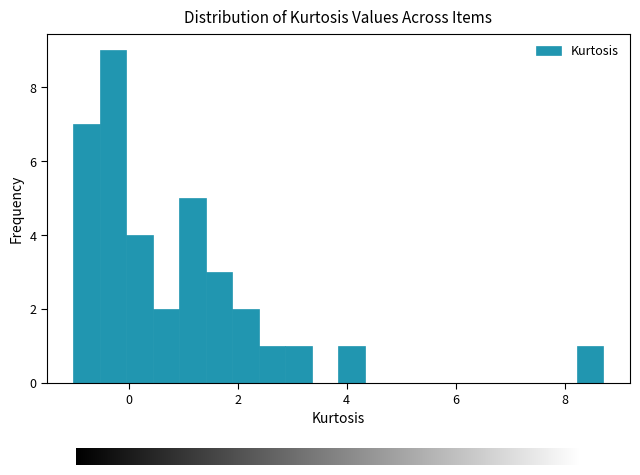

Around what value on the x-axis is the tallest bar? Give the approximate position of its centre, as read against the axis.

-0.2